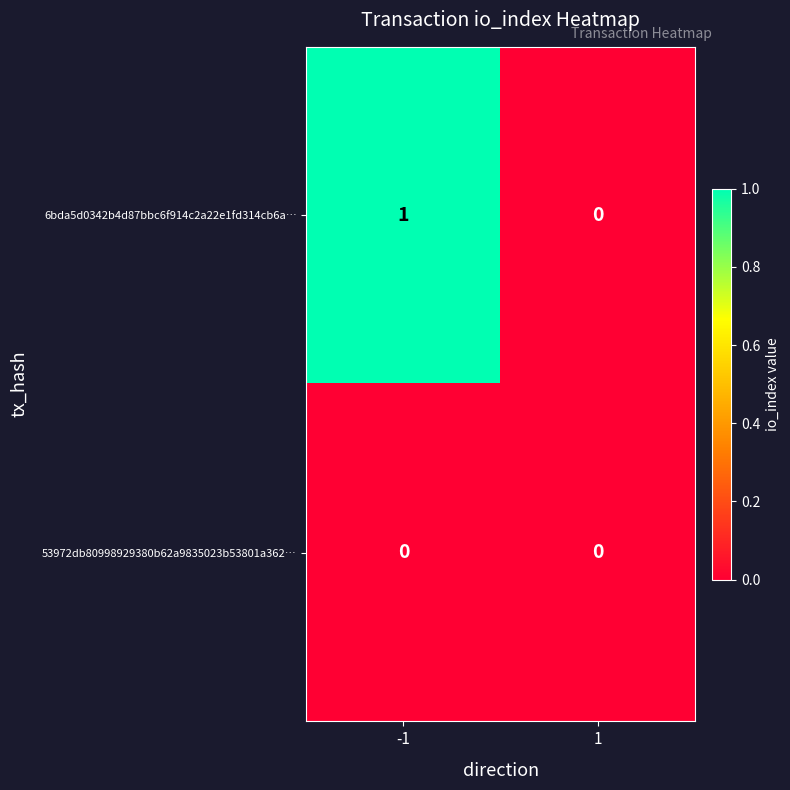

Is it true that 6bda5d0342b4d87bbc6f914c2a22e1fd314cb6a… equals 2 at -1?

False